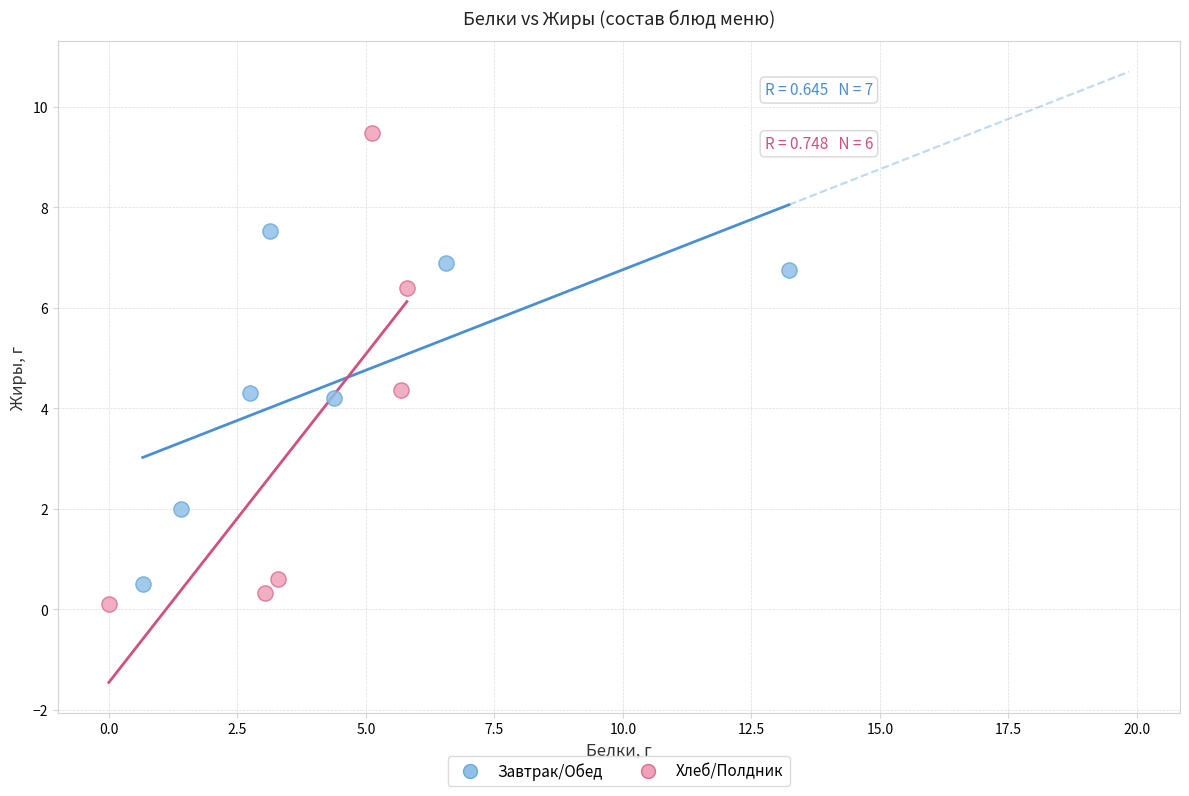

Which series contains the highest Y value?

Хлеб/Полдник